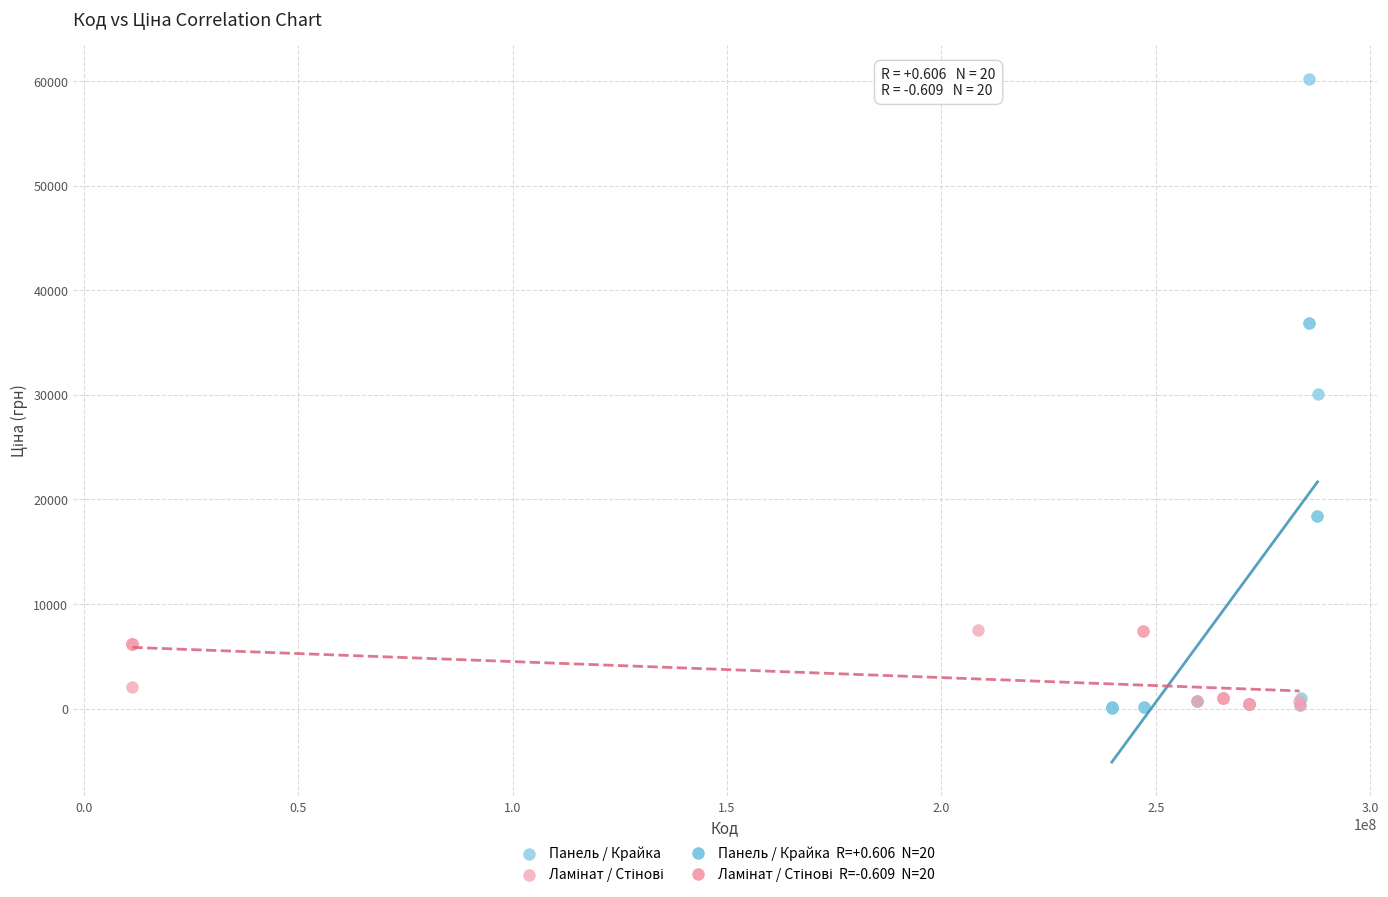

Which series has the largest Y range (max minus min)?

Панель / Крайка